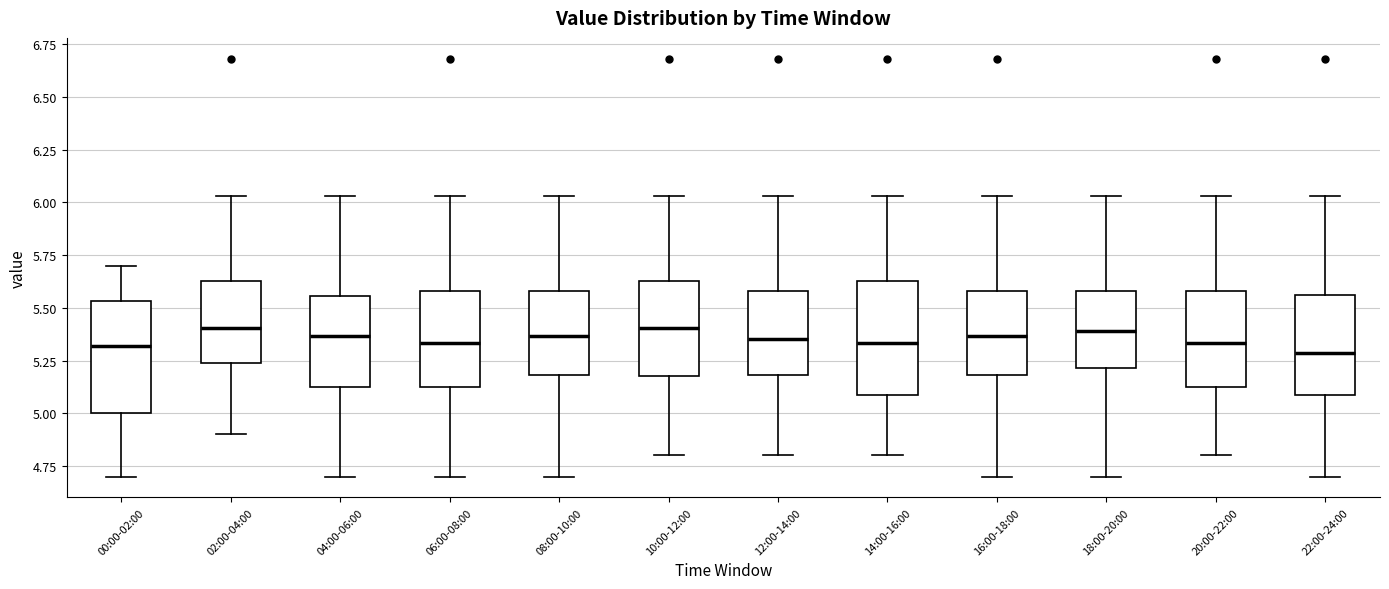

Reading left to right, read every box against the y-axis: the position of its median line, the range the box covers, and the ends of its whiskers. The values are not printed on the chart, so give them approximately, as read against the axis.

00:00-02:00: median 5.30, box 5.00 to 5.55, whiskers 4.70 to 5.70
02:00-04:00: median 5.40, box 5.25 to 5.65, whiskers 4.90 to 6.05
04:00-06:00: median 5.35, box 5.10 to 5.55, whiskers 4.70 to 6.05
06:00-08:00: median 5.35, box 5.10 to 5.60, whiskers 4.70 to 6.05
08:00-10:00: median 5.35, box 5.20 to 5.60, whiskers 4.70 to 6.05
10:00-12:00: median 5.40, box 5.20 to 5.65, whiskers 4.80 to 6.05
12:00-14:00: median 5.35, box 5.20 to 5.60, whiskers 4.80 to 6.05
14:00-16:00: median 5.35, box 5.10 to 5.65, whiskers 4.80 to 6.05
16:00-18:00: median 5.35, box 5.20 to 5.60, whiskers 4.70 to 6.05
18:00-20:00: median 5.40, box 5.20 to 5.60, whiskers 4.70 to 6.05
20:00-22:00: median 5.35, box 5.10 to 5.60, whiskers 4.80 to 6.05
22:00-24:00: median 5.30, box 5.10 to 5.55, whiskers 4.70 to 6.05